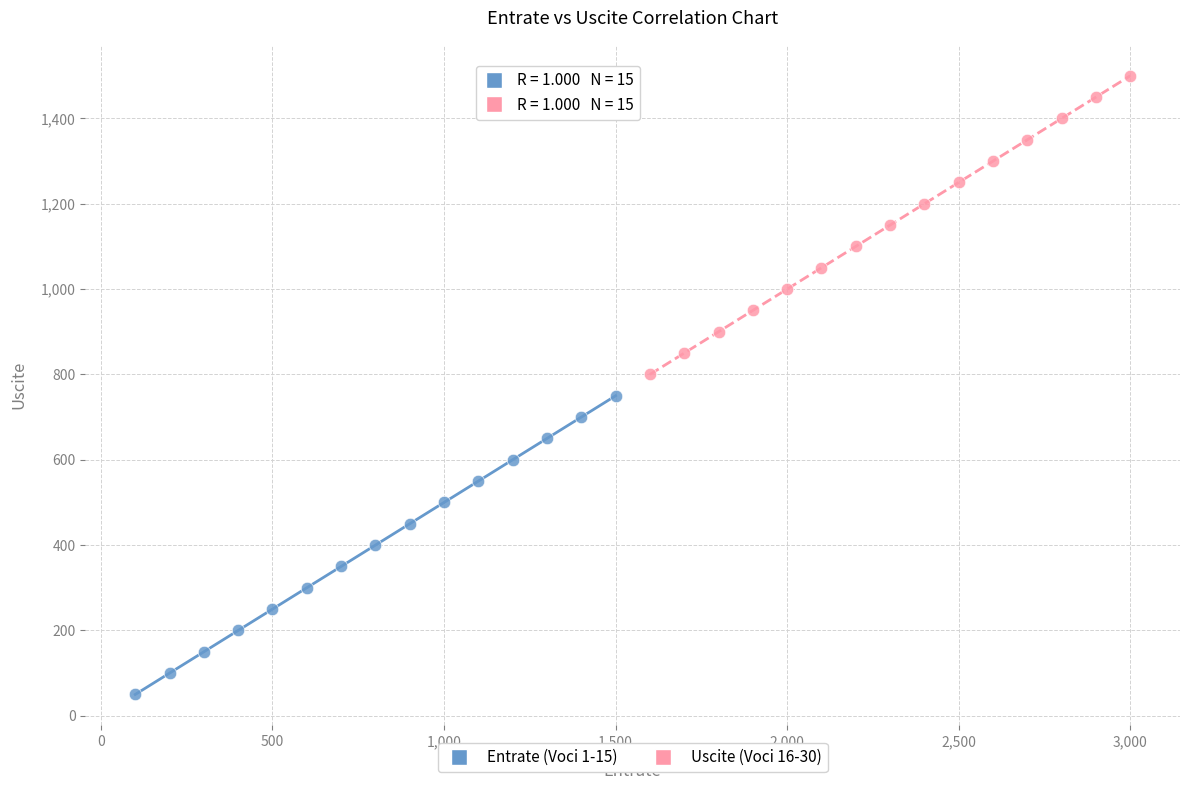

Which series contains the highest Y value?

Uscite (Voci 16-30)